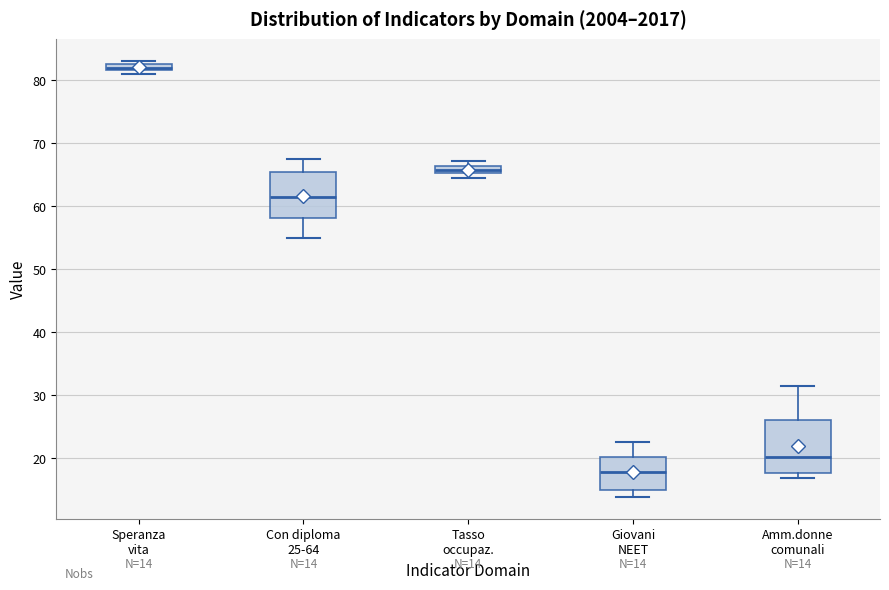

Which box has the highest median line?

Speranza vita